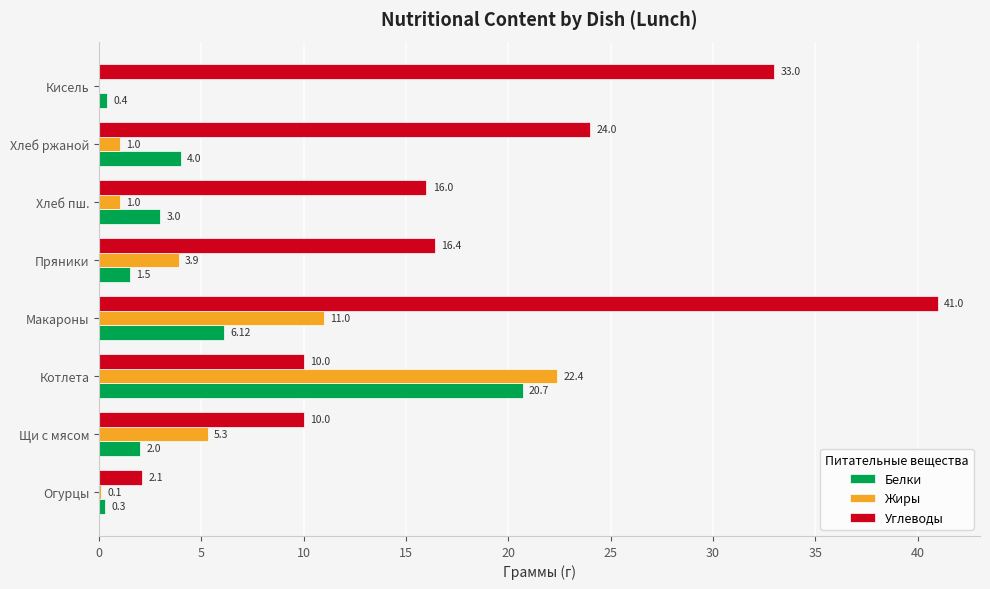

At which label is Углеводы closest to 21?

Хлеб ржаной